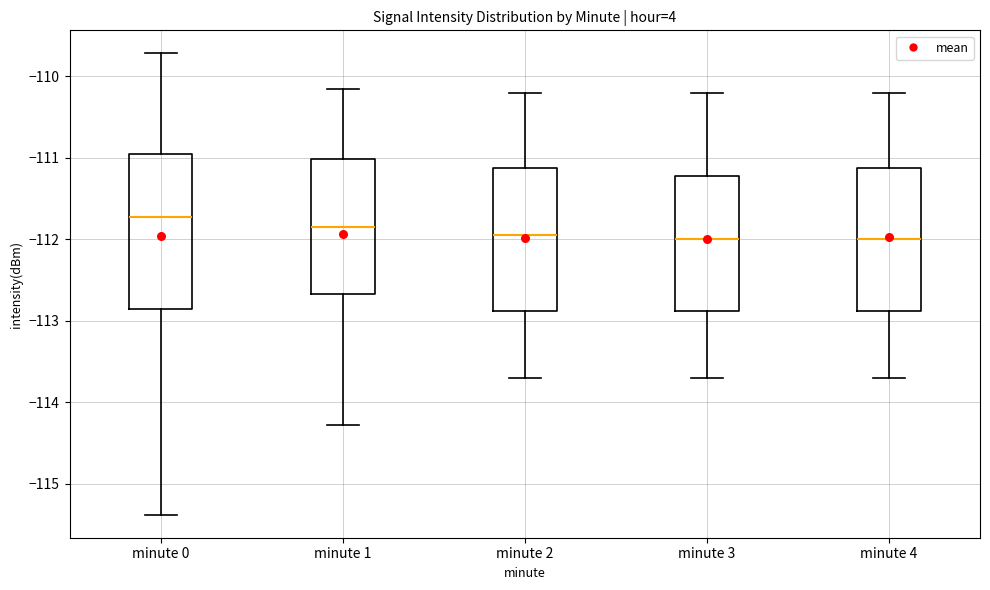

Which box is the tallest, from its lower edge to its upper edge?

minute 0